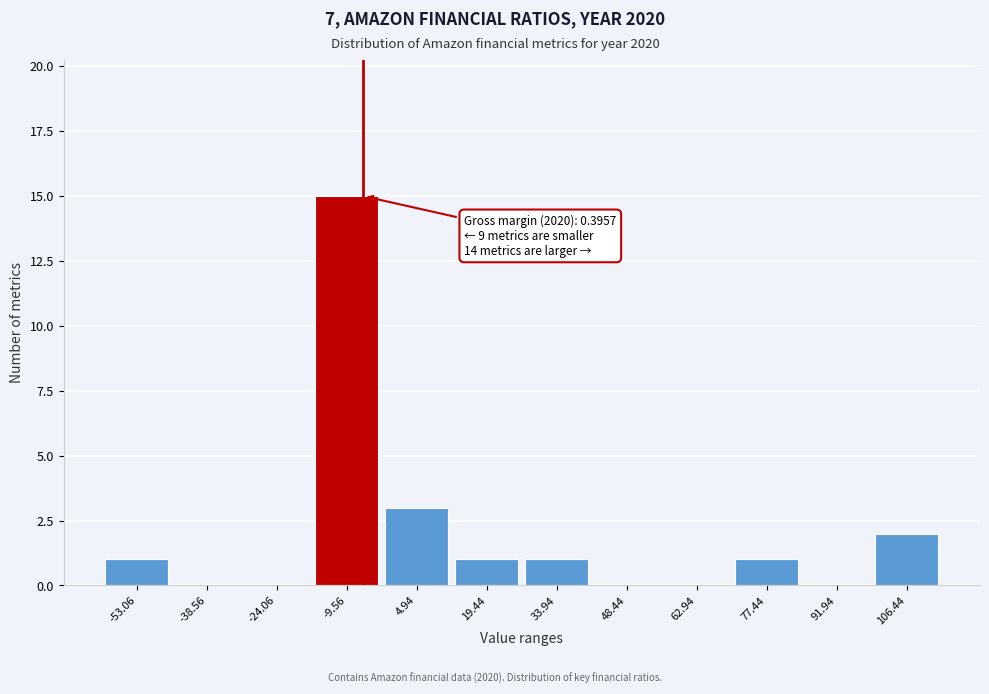

Reading left to right, what are all the values shown in this chart?

-53.06=1	-38.56=0	-24.06=0	-9.56=15	4.94=3	19.44=1	33.94=1	48.44=0	62.94=0	77.44=1	91.94=0	106.44=2